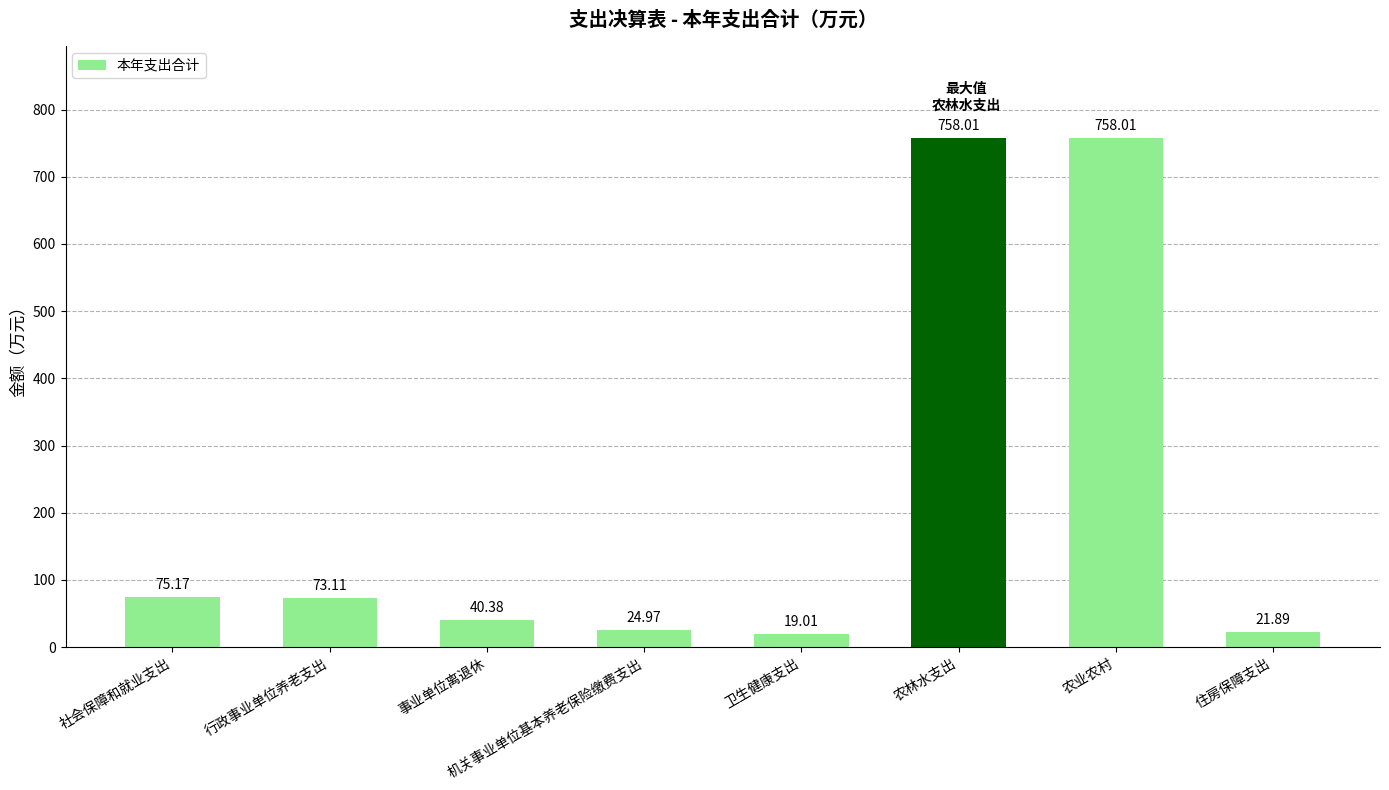

Where is the data nearest to the value 388?

社会保障和就业支出